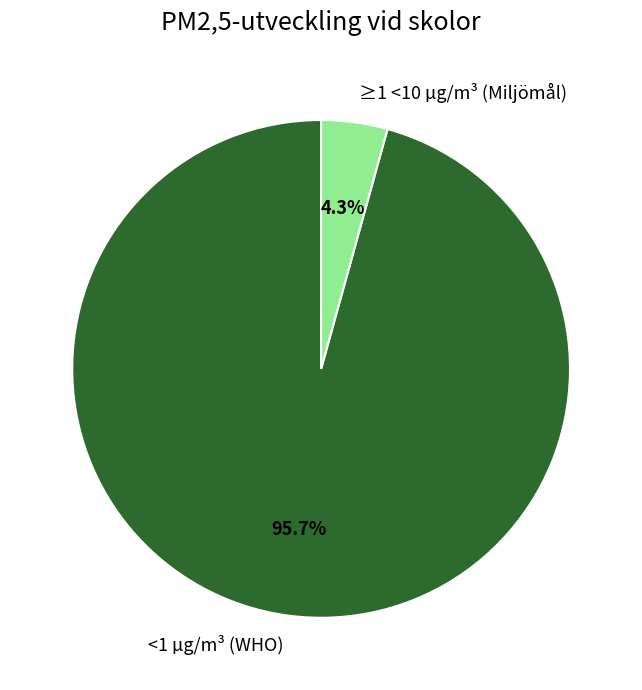

Count the number of slices in the pie.

2